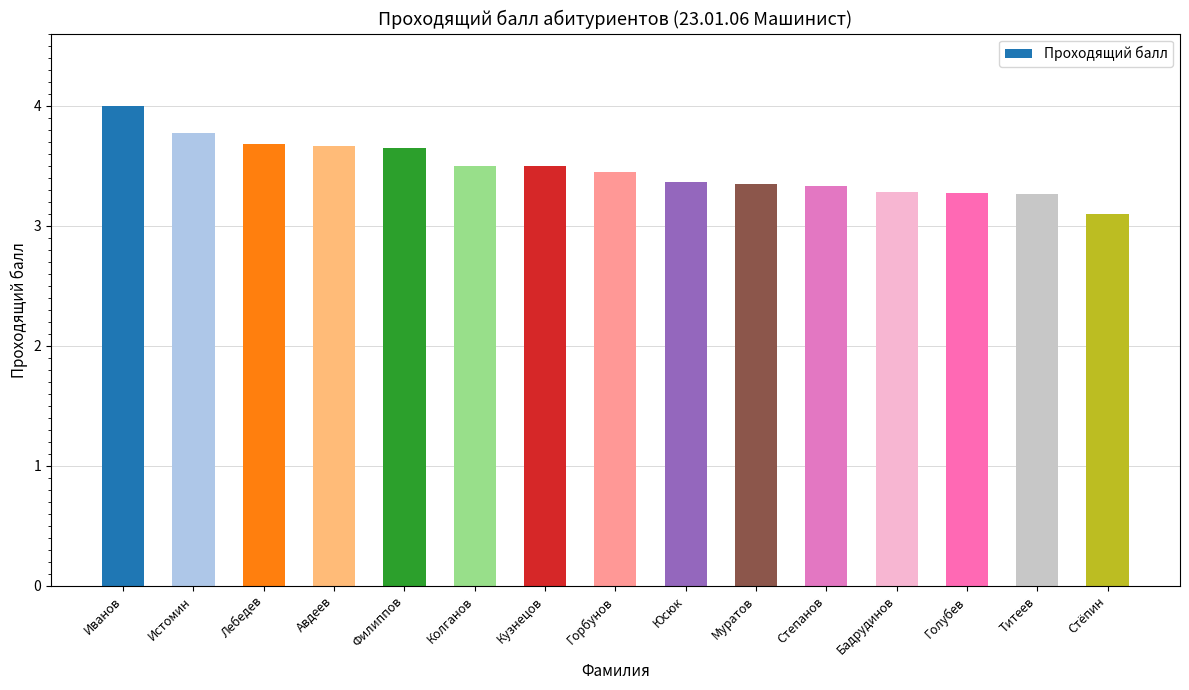

Which label corresponds to the smallest value in the chart?

Стёпин